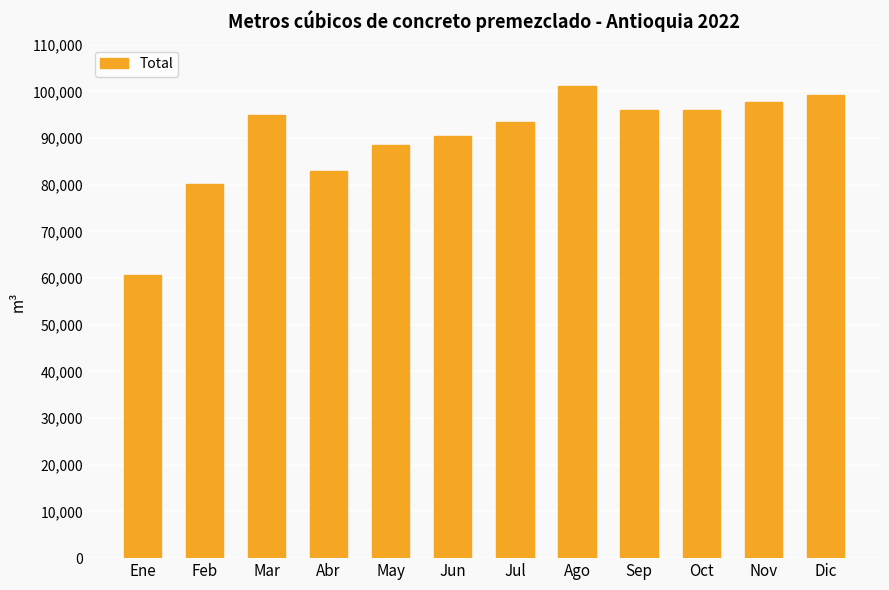

How many distinct data groups are displayed?

1